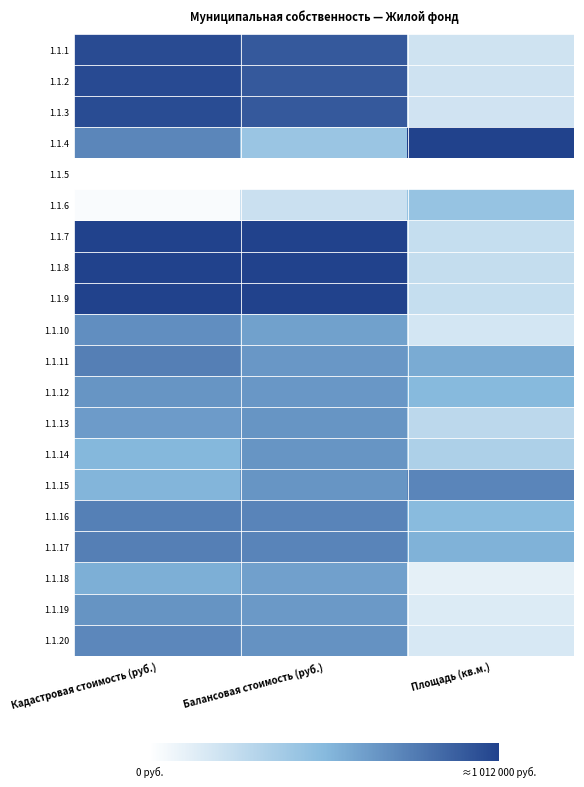

What is the total value across all series at Площадь (кв.м.)?

6.8